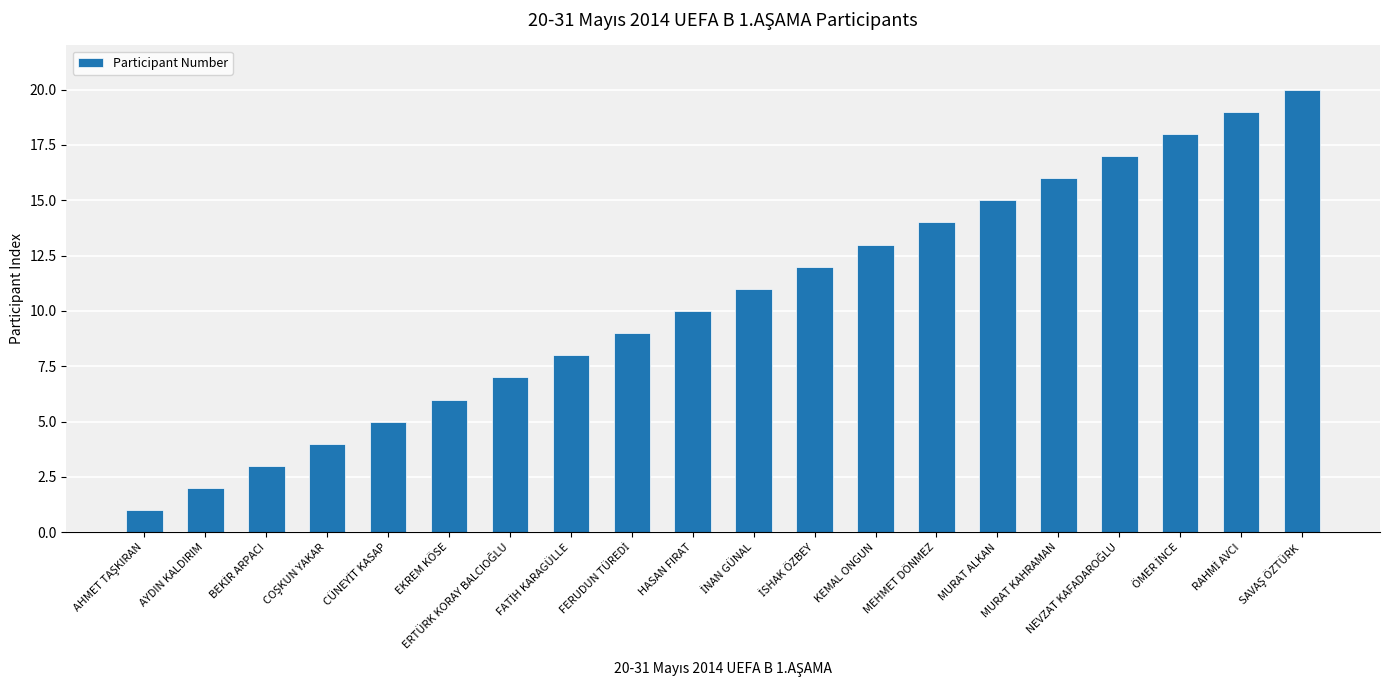

What is the sum of all values?

210